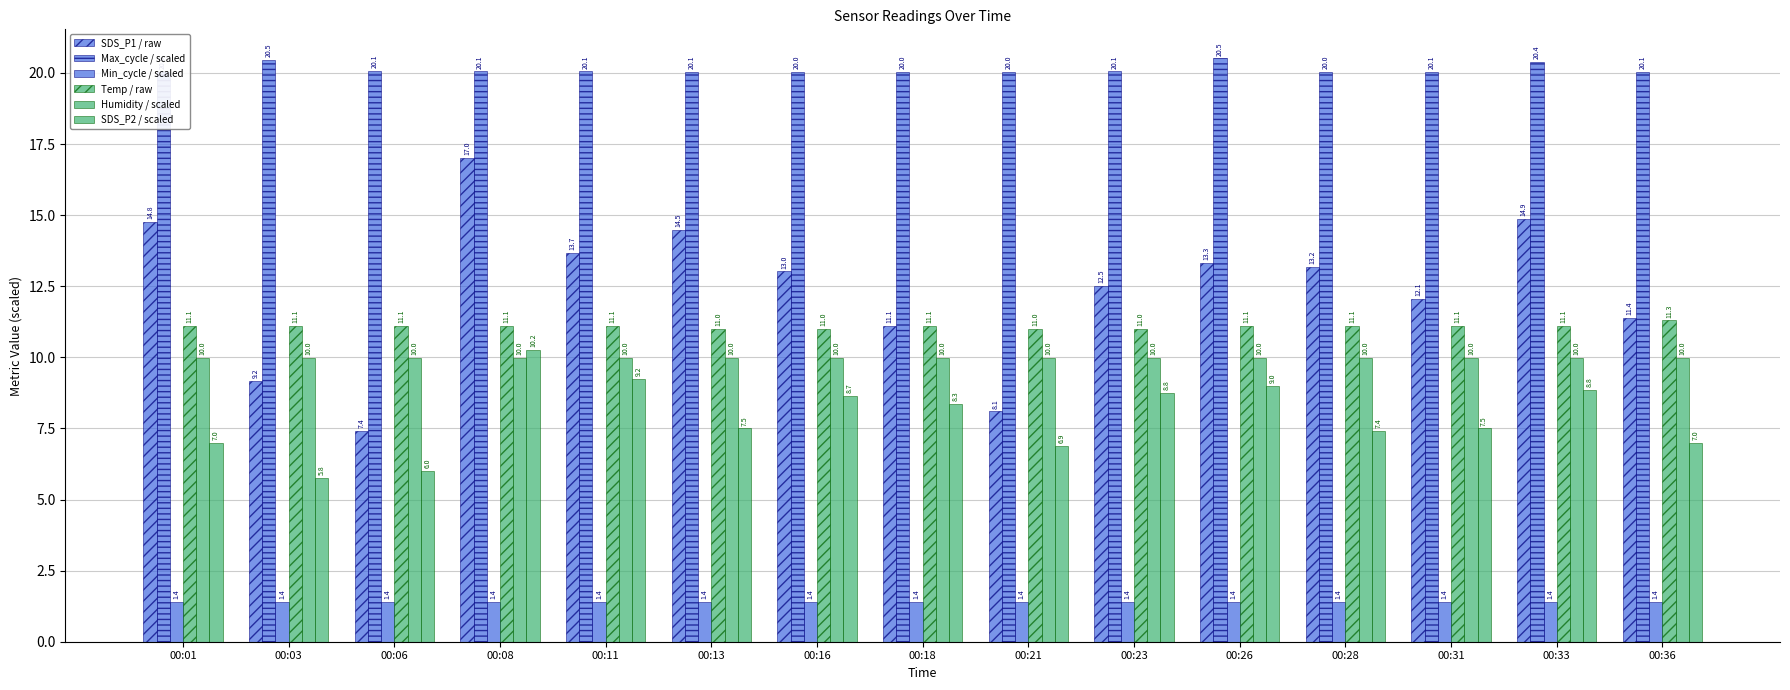

Are the bars grouped side by side (vs. stacked)?

Yes